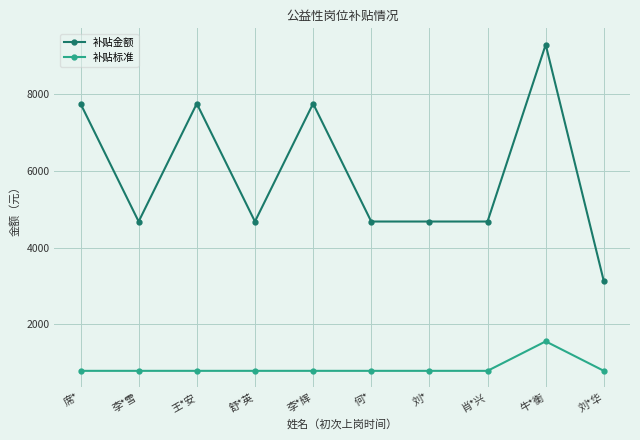

Is the value of 补贴标准 at 肖*兴 greater than the value of 补贴金额 at 刘*?

No